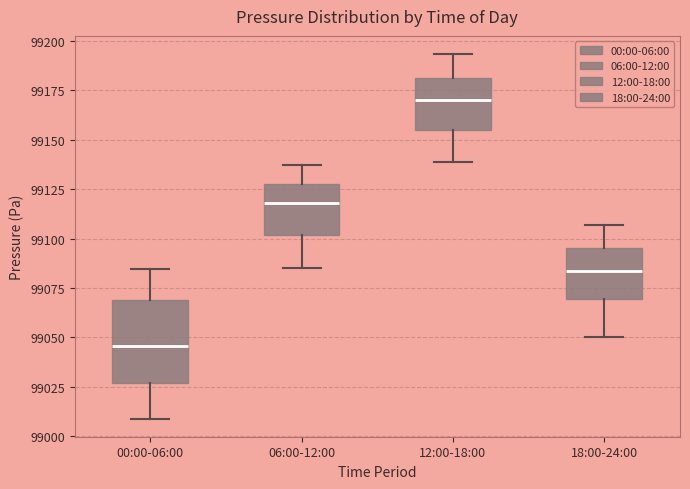

Where does the median line of the box for 06:00-12:00 sit on the y-axis? The values are not printed on the chart, so give them approximately, as read against the axis.

99120